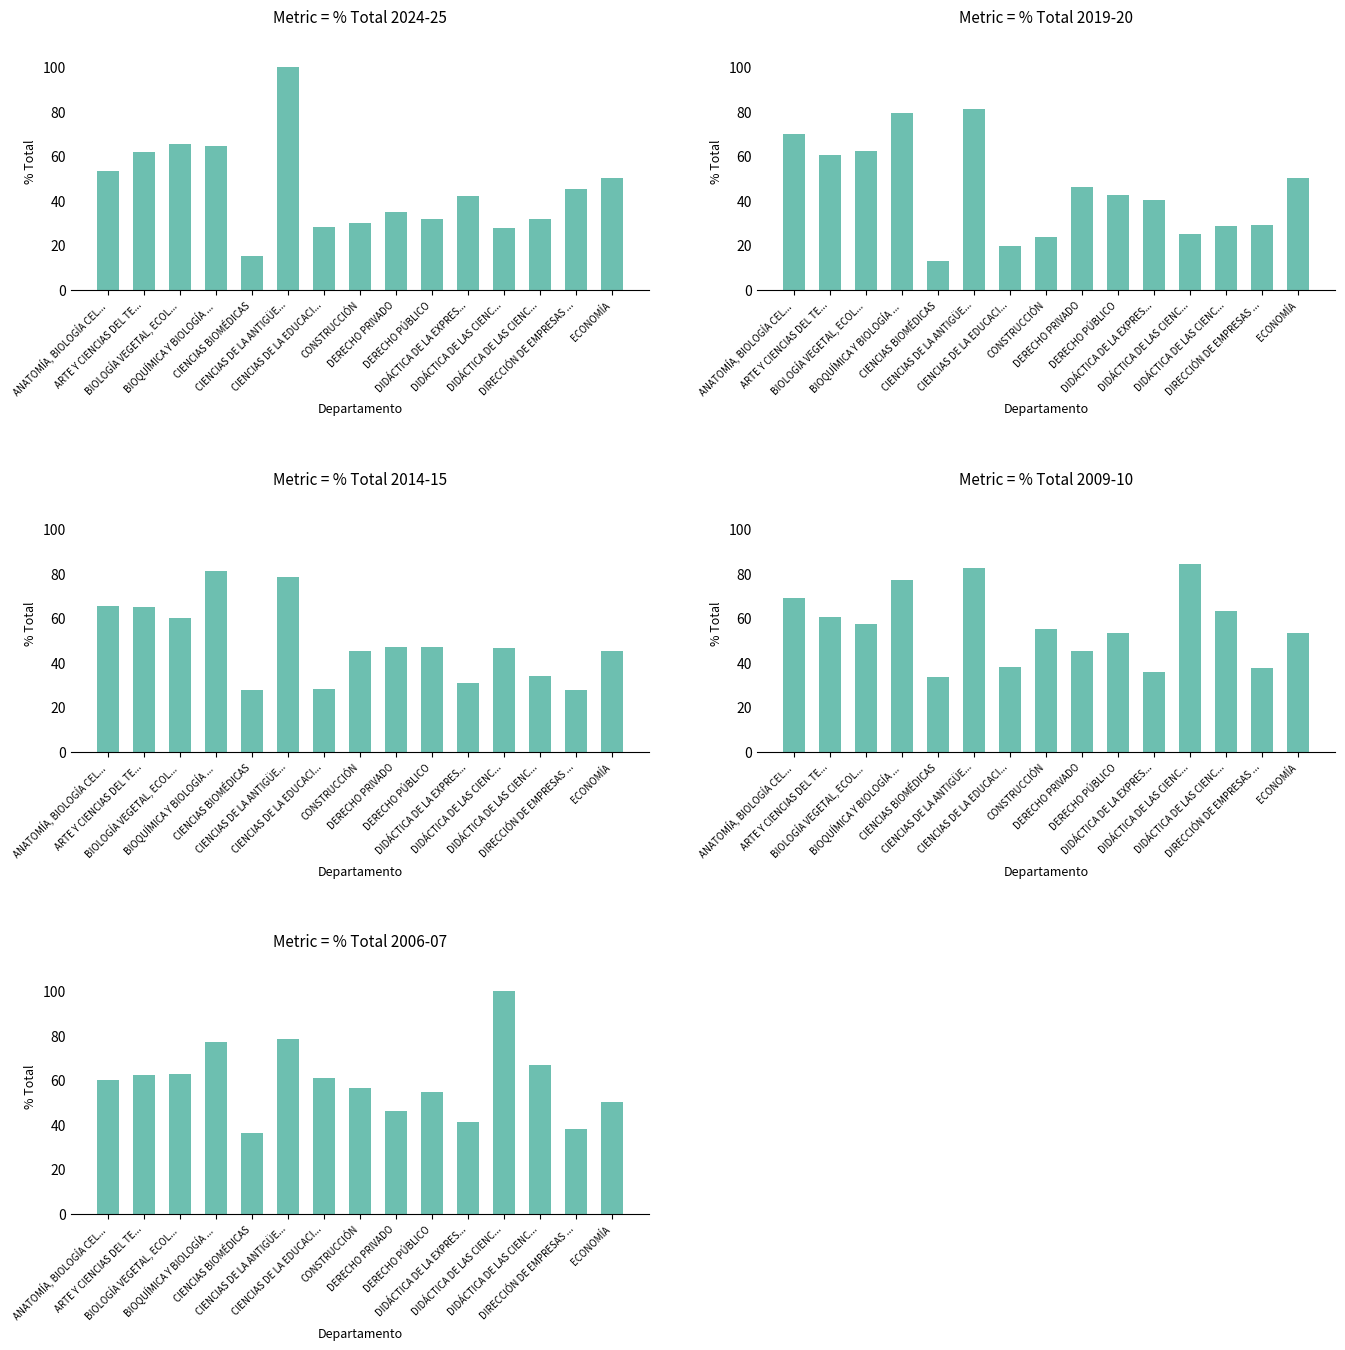

Between CONSTRUCCIÓN and DERECHO PÚBLICO, which series saw the biggest shift?

% Total 2019-20